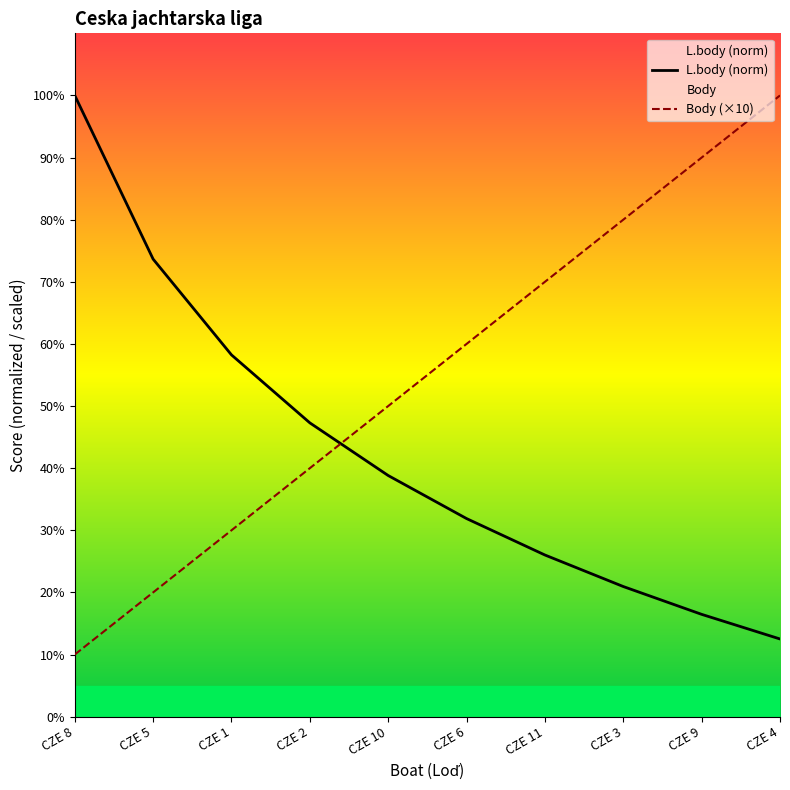

What is the difference between the maximum and minimum values in the L.body (norm) series?

87.5